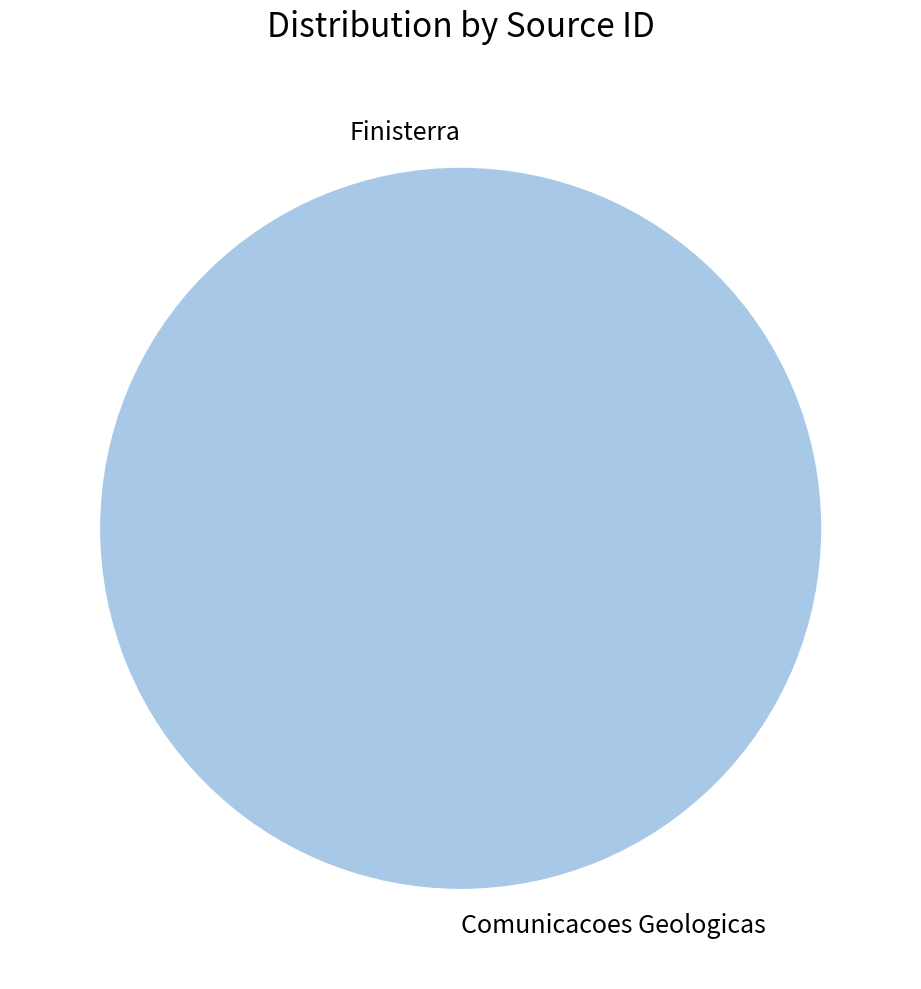

True or false: Comunicacoes Geologicas accounts for 100% of the total.

True